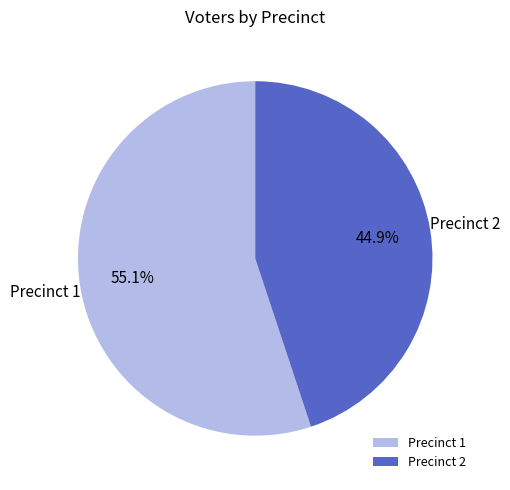

To the nearest percent, what is the average slice percentage?

50%